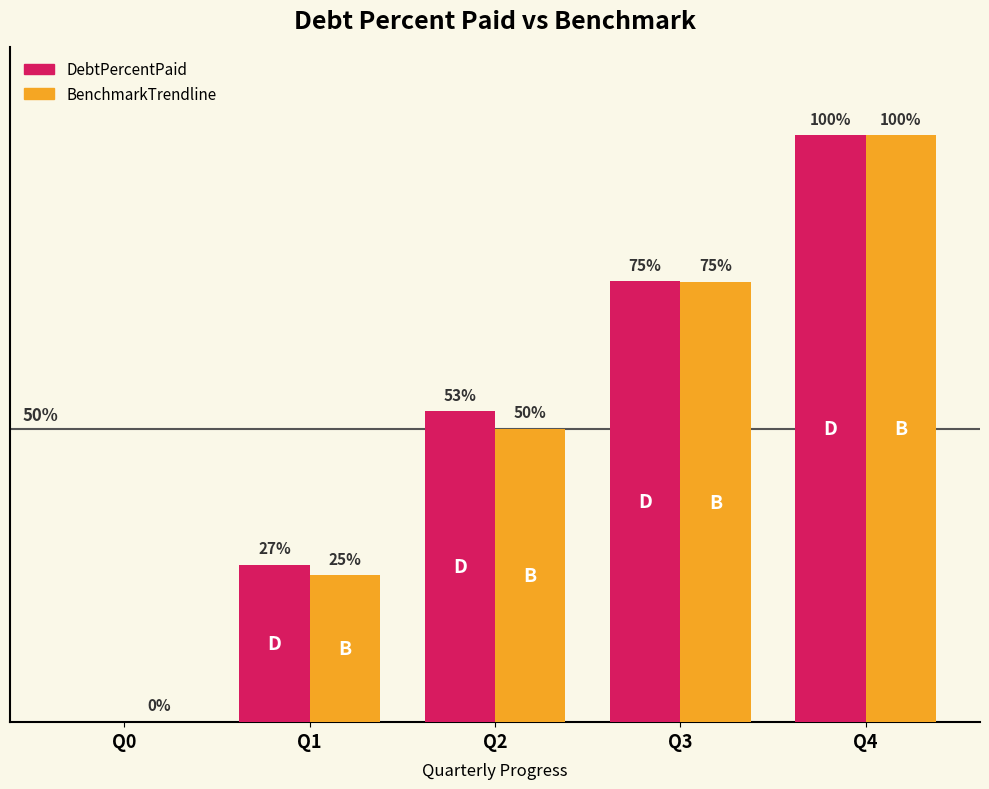

At which category is the sum across all series the highest?

Q4